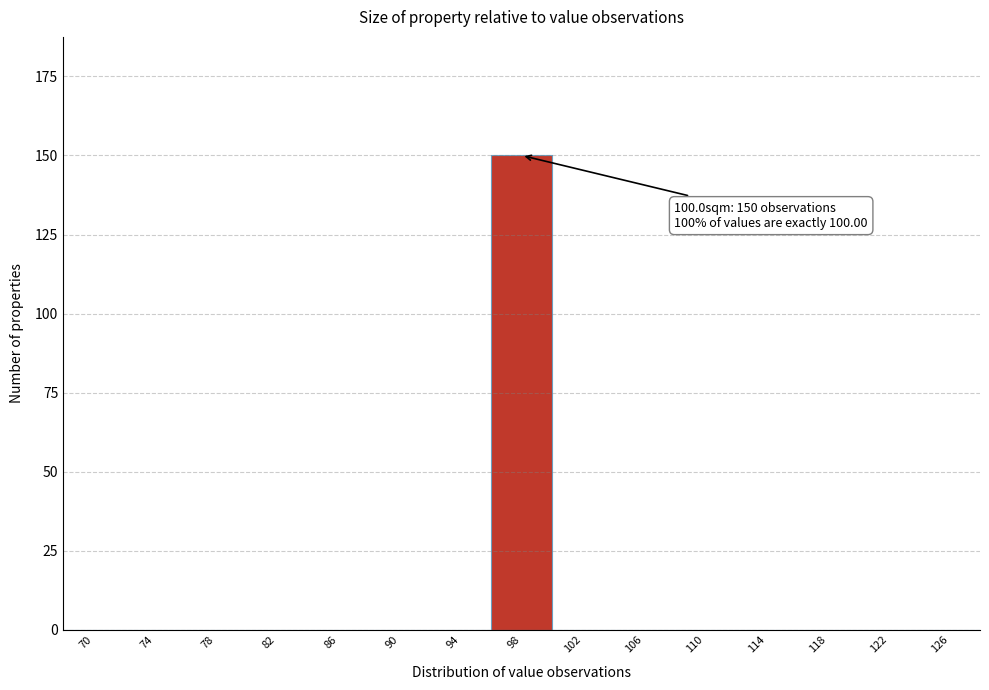

Reading left to right, what are all the values shown in this chart?

70=0	74=0	78=0	82=0	86=0	90=0	94=0	98=150	102=0	106=0	110=0	114=0	118=0	122=0	126=0